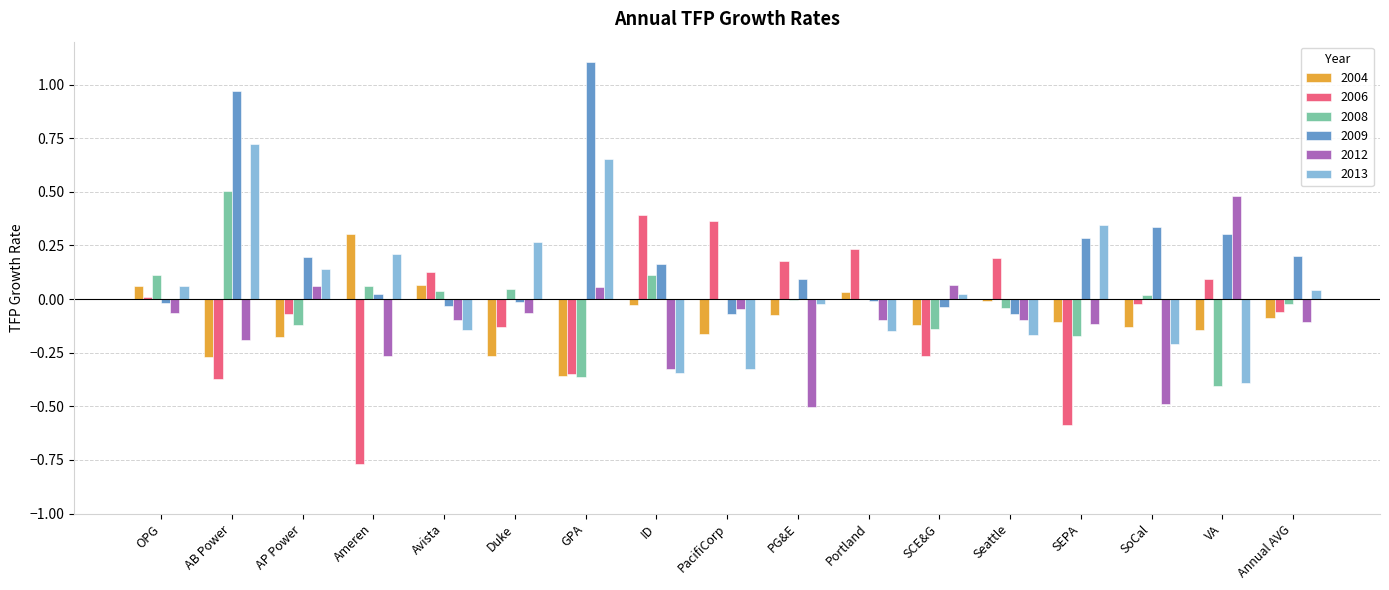

Is the value of 2009 at PG&E greater than the value of 2008 at SEPA?

Yes